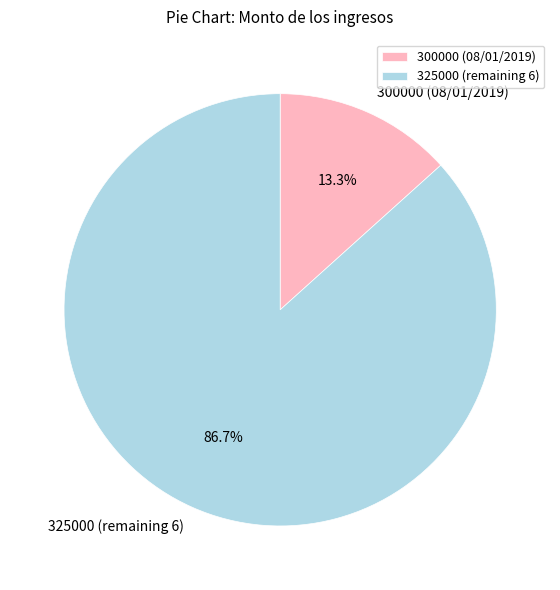

Is the sum of 300000 (08/01/2019) and 325000 (remaining 6) greater than half?

Yes